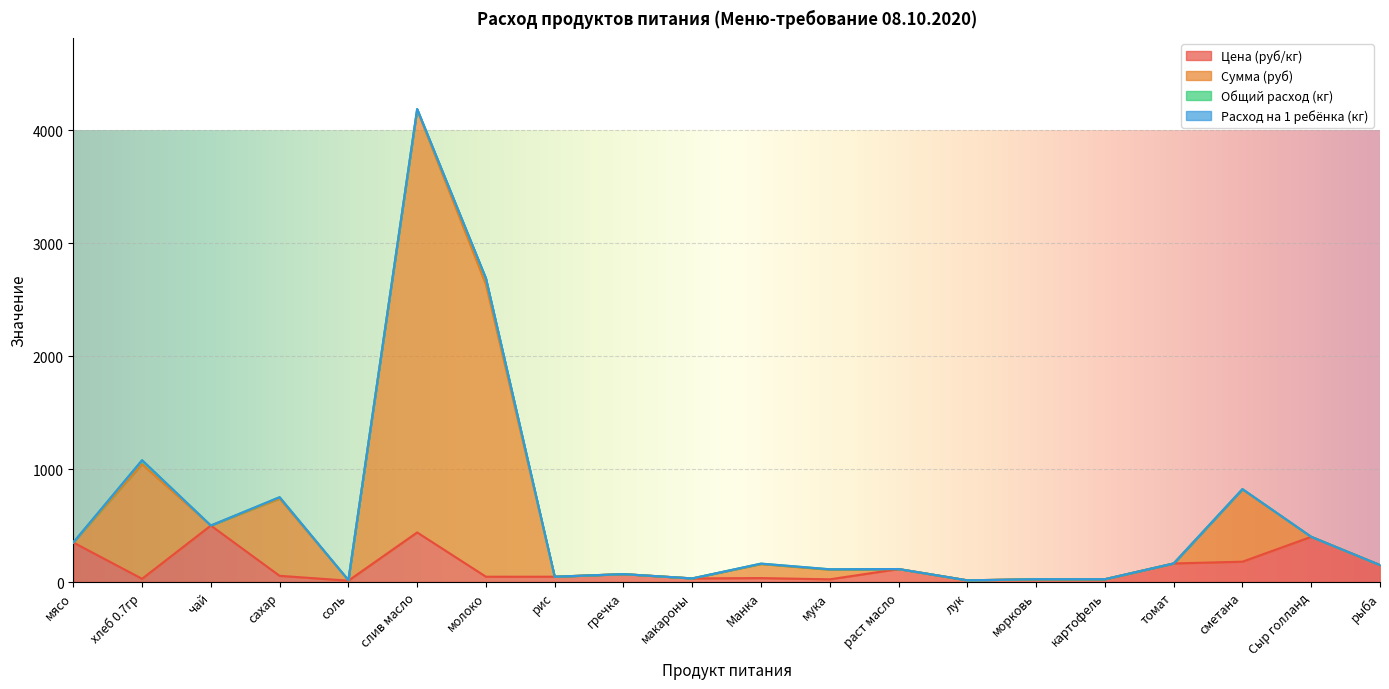

How many data points in Сумма (руб) are less than 162?

10